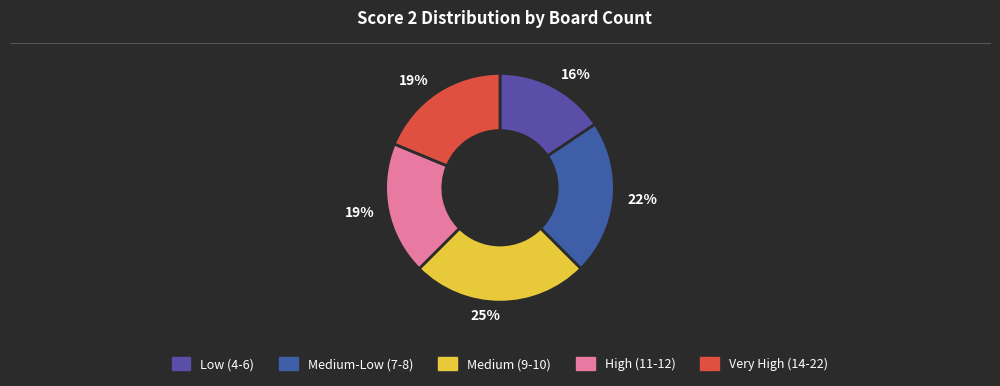

How many segments does this pie chart have?

5